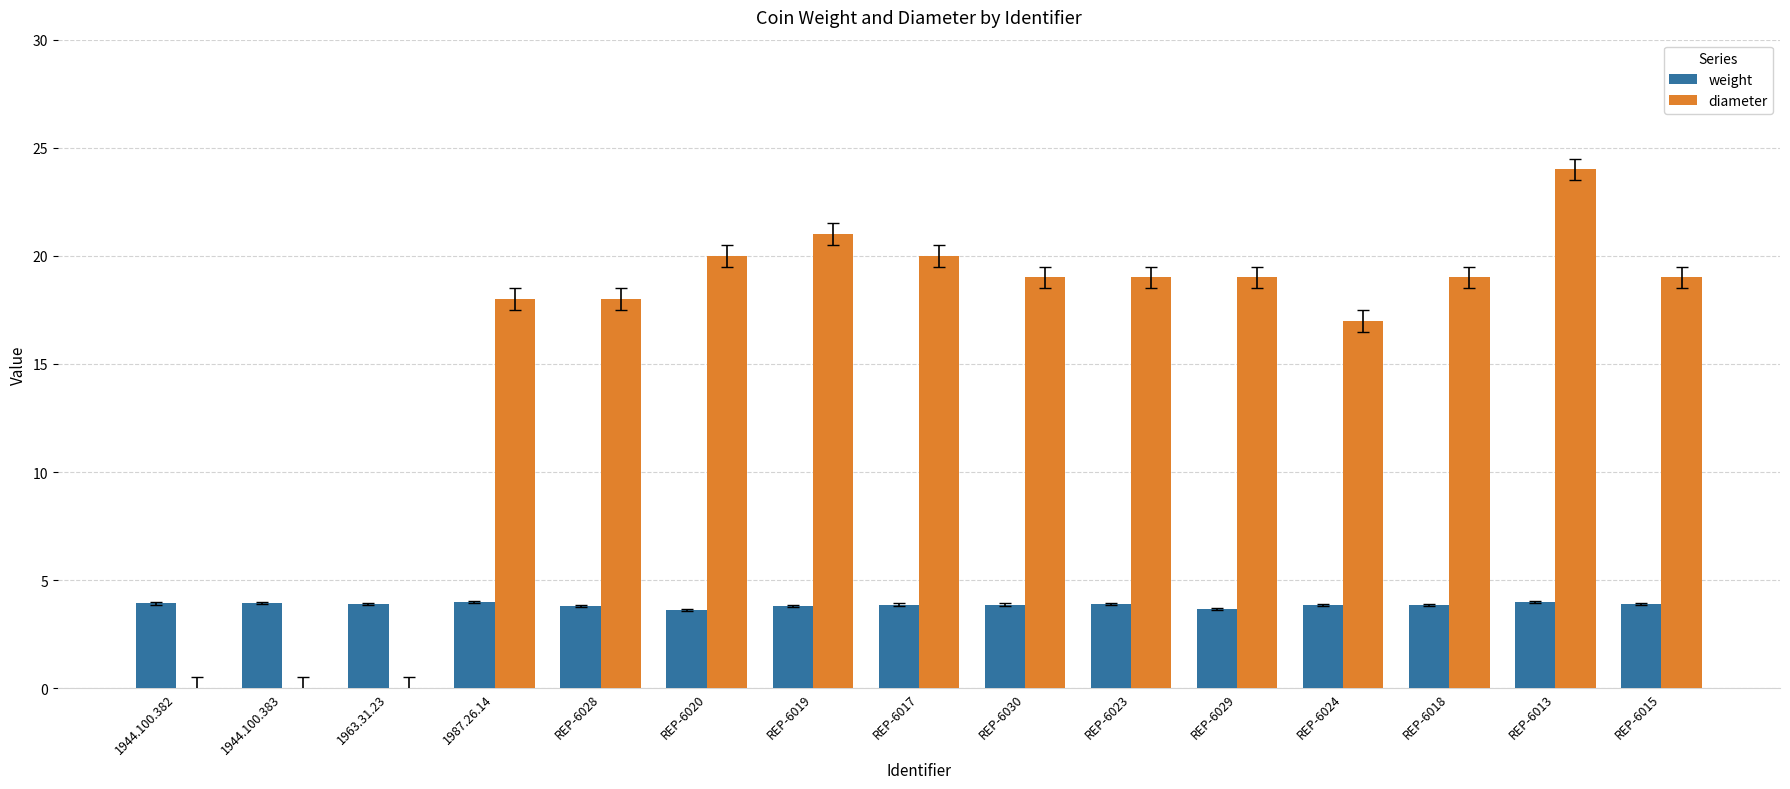

Is the value of diameter at REP-6013 greater than the value of weight at 1944.100.382?

Yes